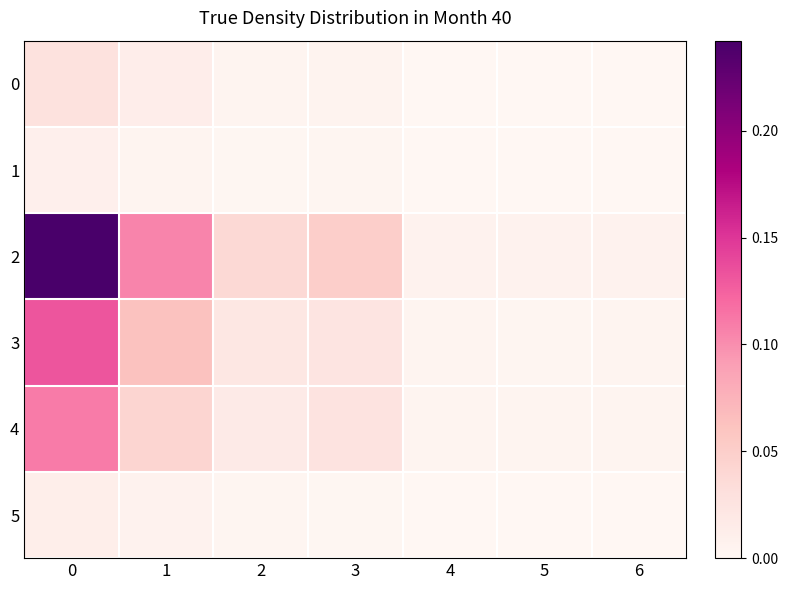

Which series has the largest total across all categories?

2